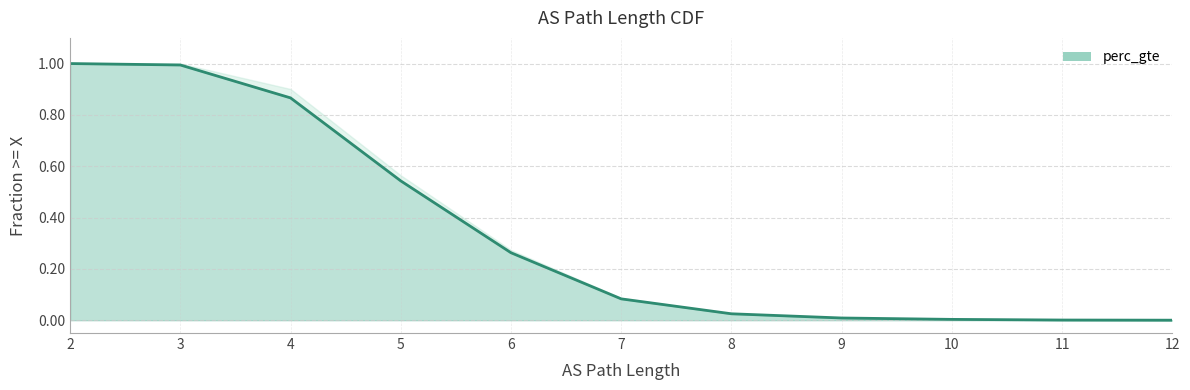

Between 8 and 12, which is larger?

8